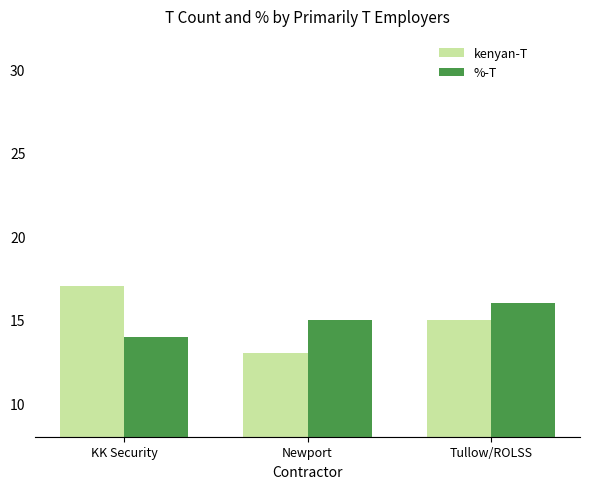

Reading left to right, extract all data points from this chart.

kenyan-T: 17	13	15
%-T: 14	15	16